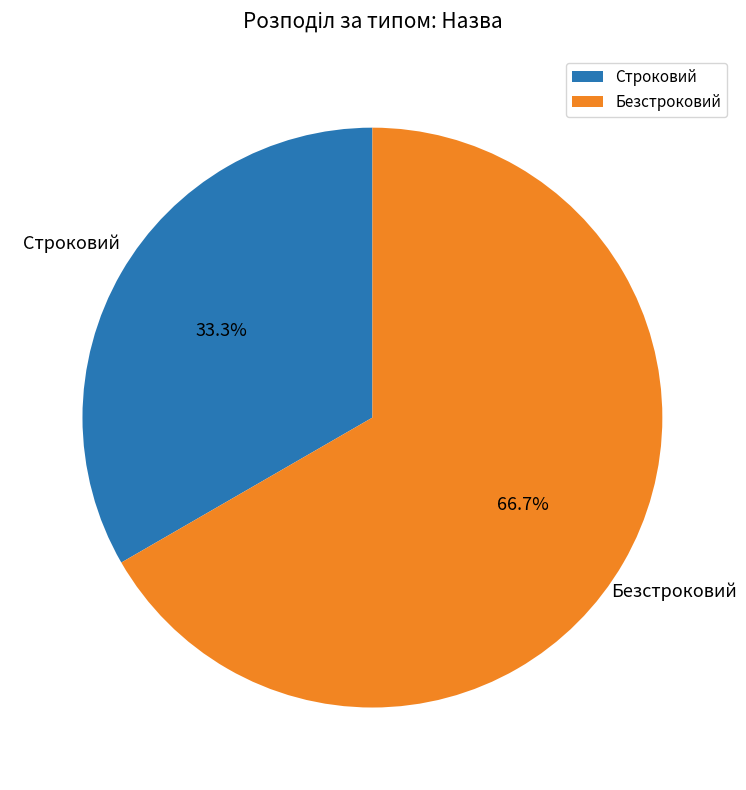

What percentage is the Строковий slice, to the nearest percent?

33%